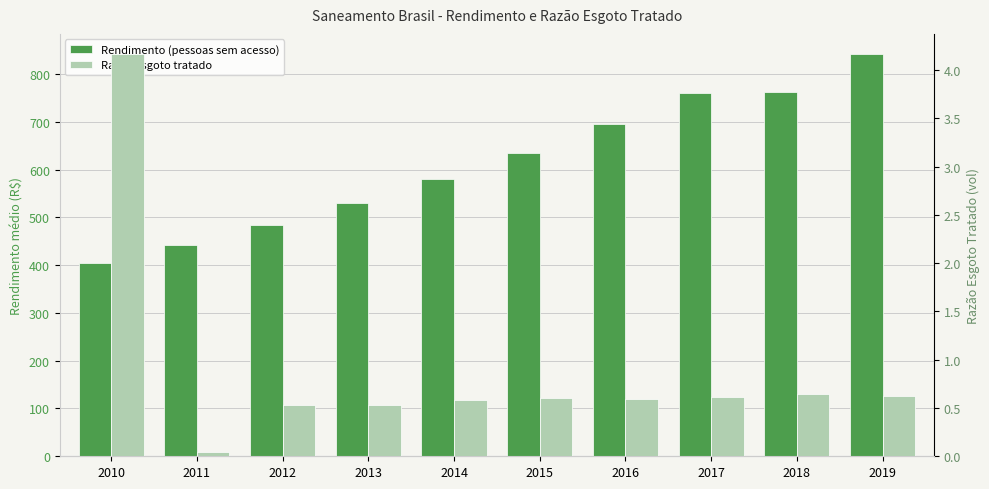

What is the average value of the Razão esgoto tratado series?

0.9